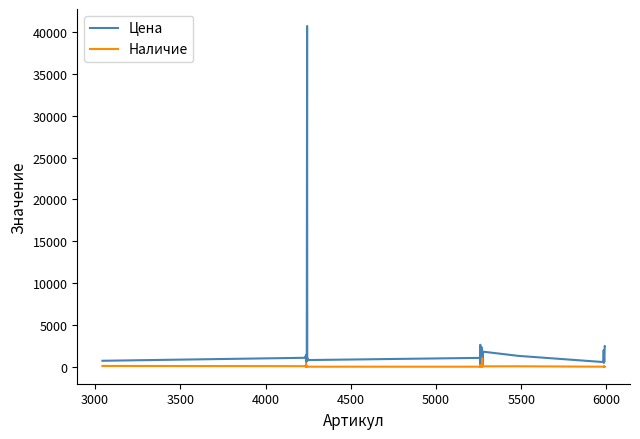

Rank the series by their average value, from lowest to highest.

Наличие, Цена